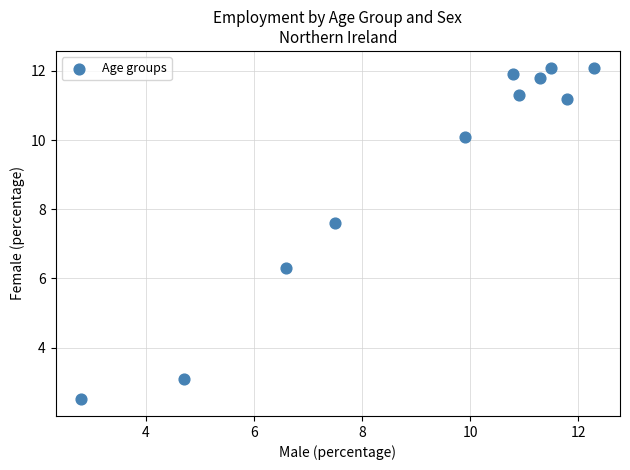

What is the average X value?

9.1